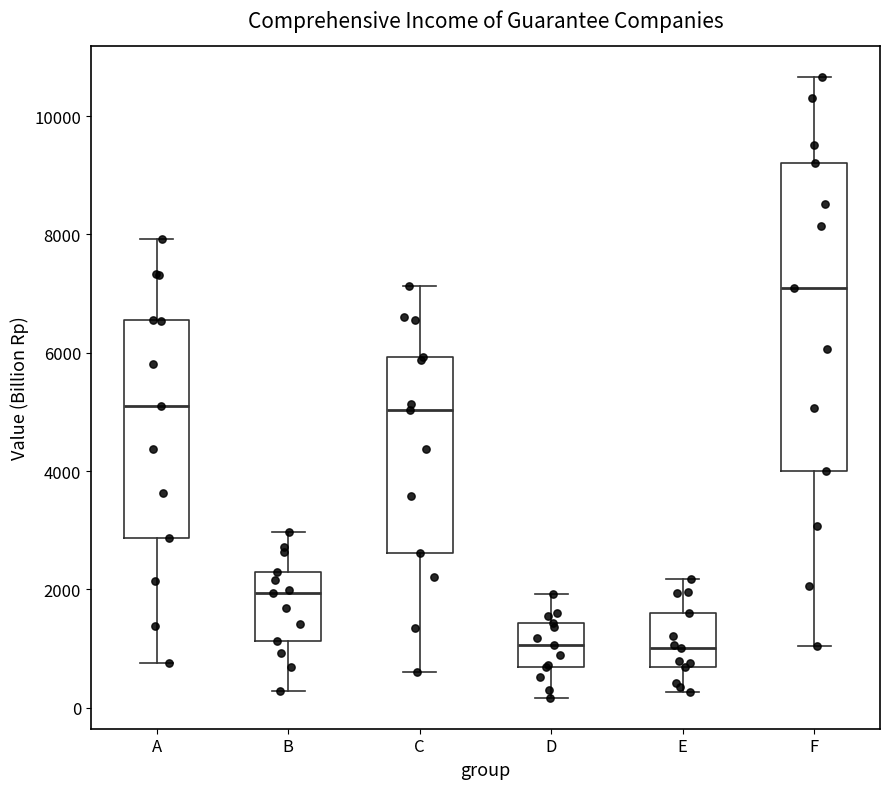

Where does the lower whisker of the box for C end on the y-axis? The values are not printed on the chart, so give them approximately, as read against the axis.

600